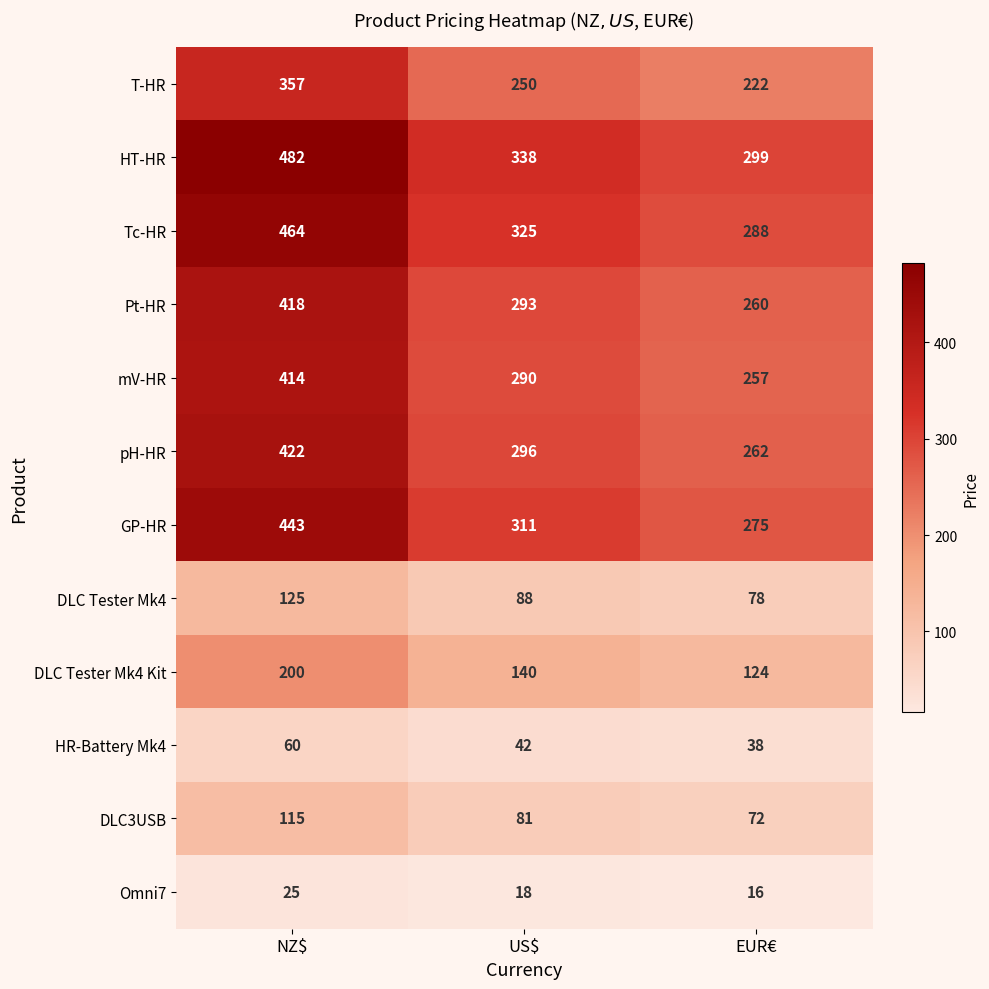

At which category is the sum across all series the highest?

NZ$